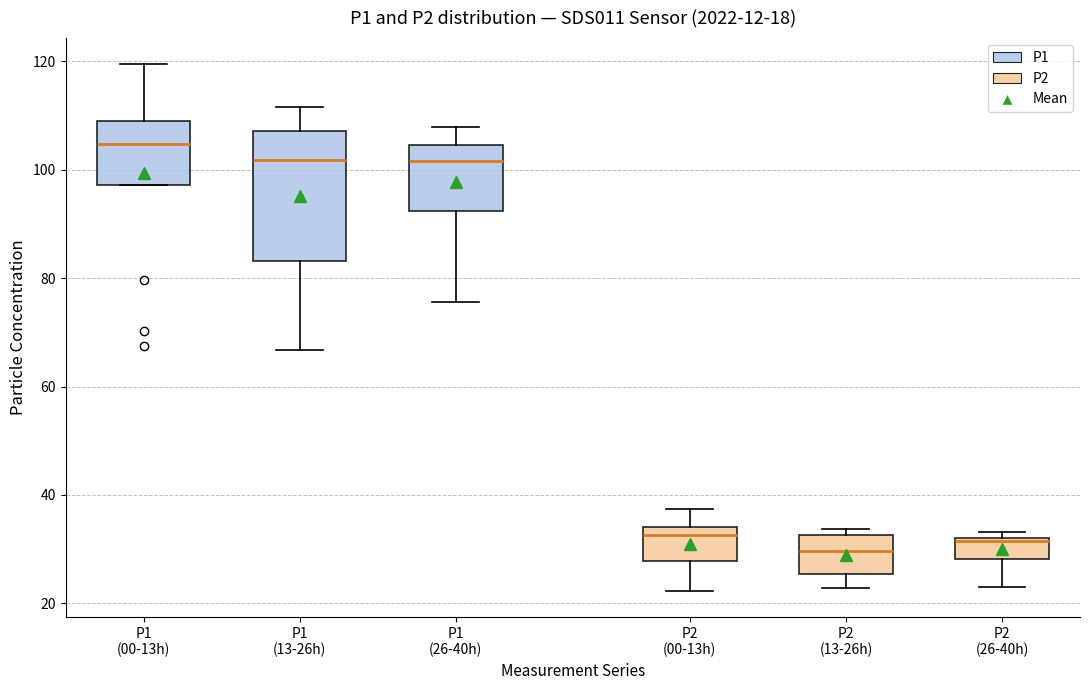

Which box is the tallest, from its lower edge to its upper edge?

P1 (13-26h)